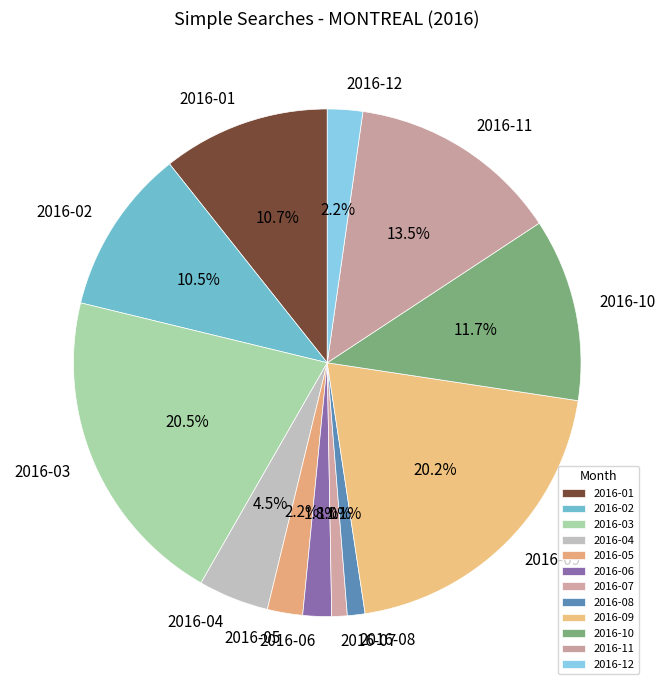

Is the sum of 2016-02 and 2016-03 greater than half?

No